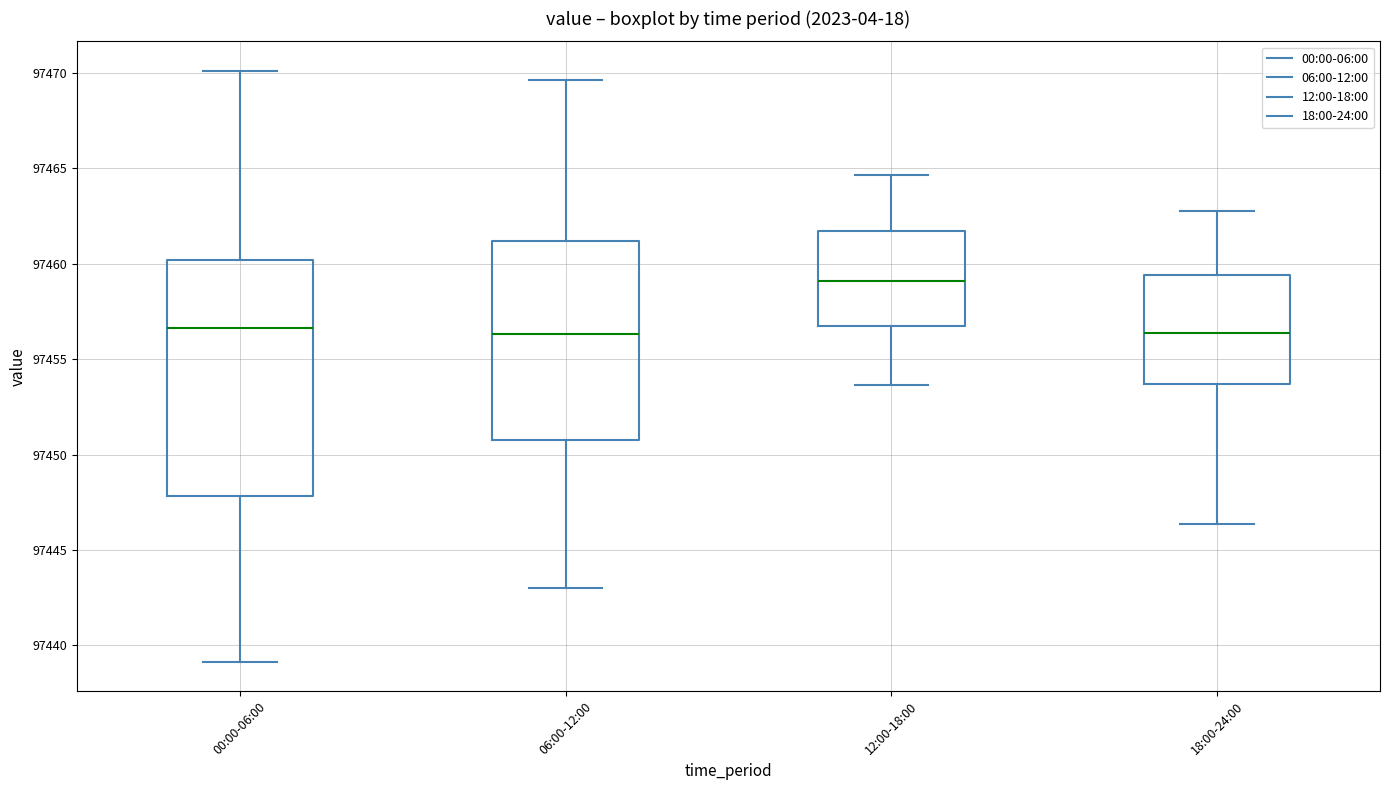

Where is the upper edge of the box for 06:00-12:00 on the y-axis? The values are not printed on the chart, so give them approximately, as read against the axis.

97461.0